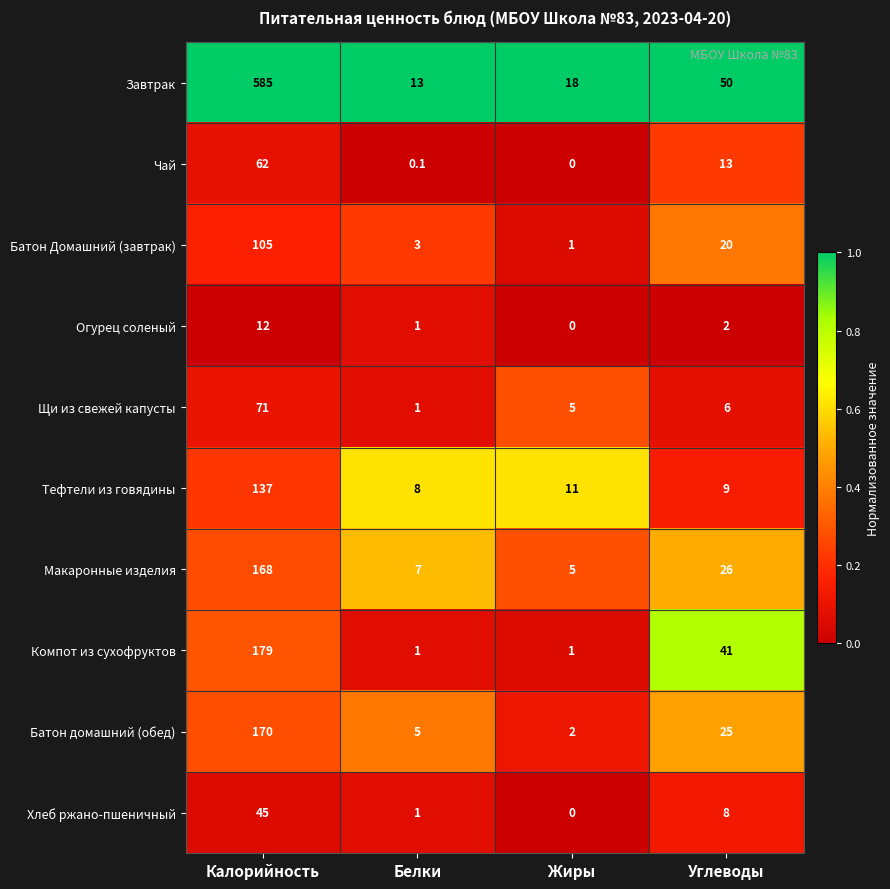

What is the sum of all Хлеб ржано-пшеничный values?

54.0